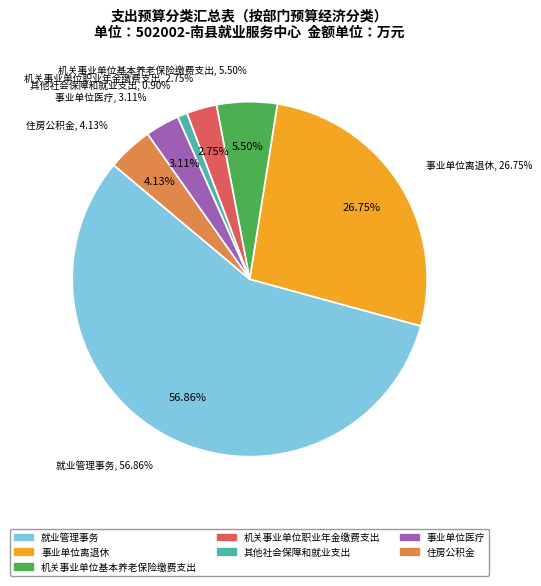

Which slice is the smallest?

其他社会保障和就业支出